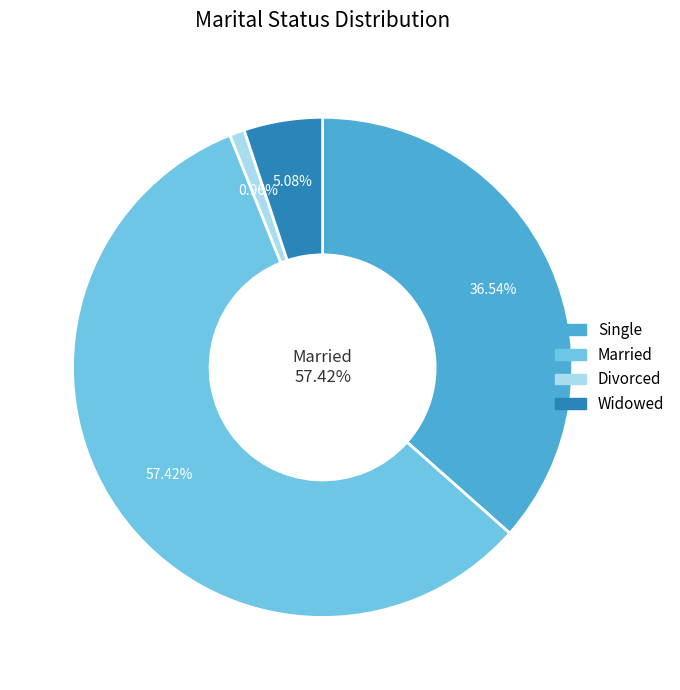

What percentage do Widowed and Married together represent?

62.5%